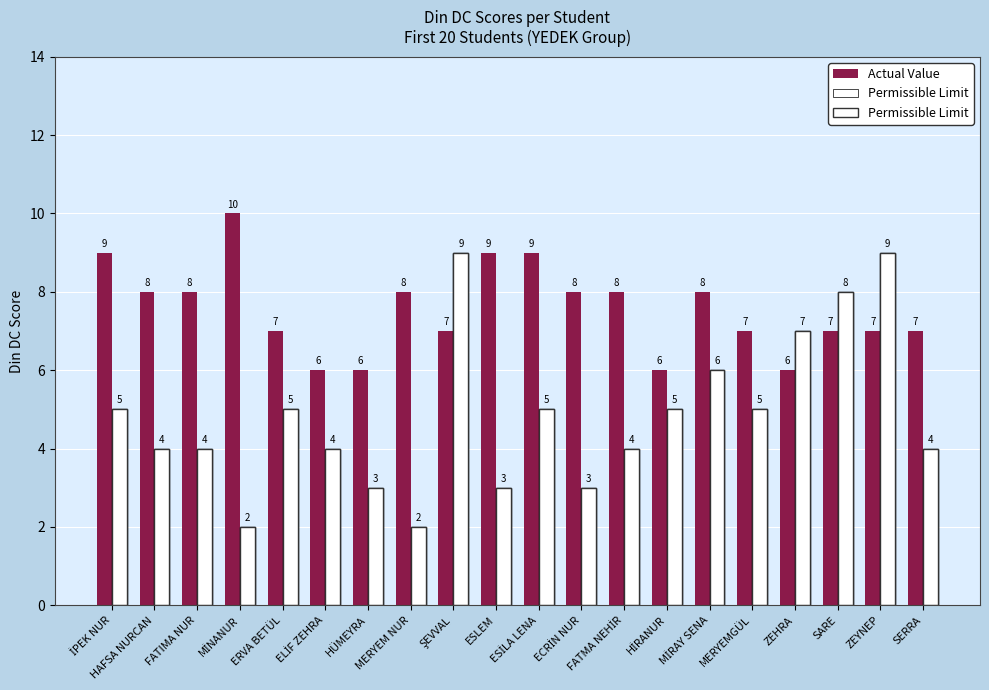

At which category does the chart reach its minimum across all series?

MİNANUR